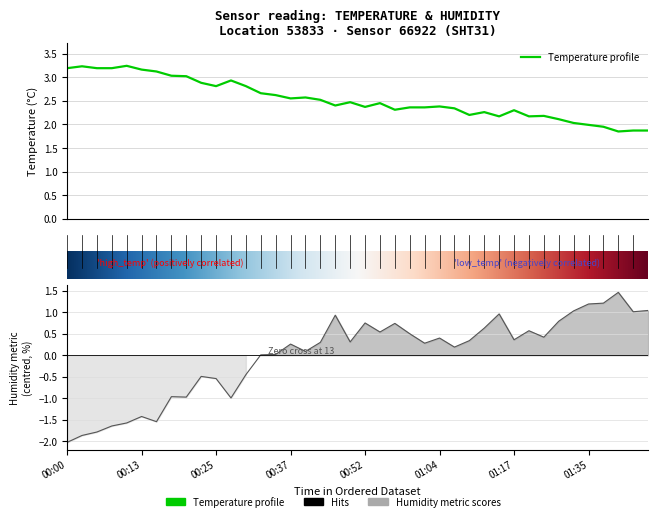

Where does the temperature series first go above 2?

00:00